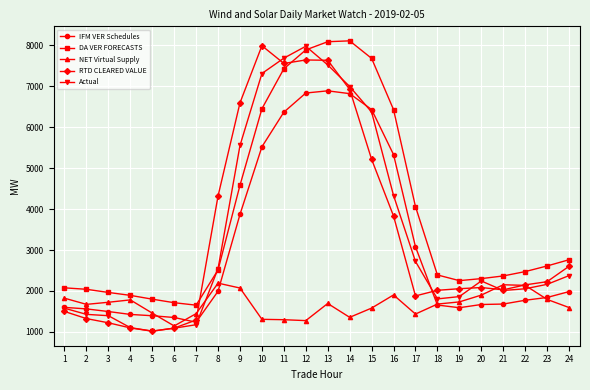

Rank the series at 16 from highest to lowest value.

DA VER FORECASTS, IFM VER Schedules, Actual, RTD CLEARED VALUE, NET Virtual Supply